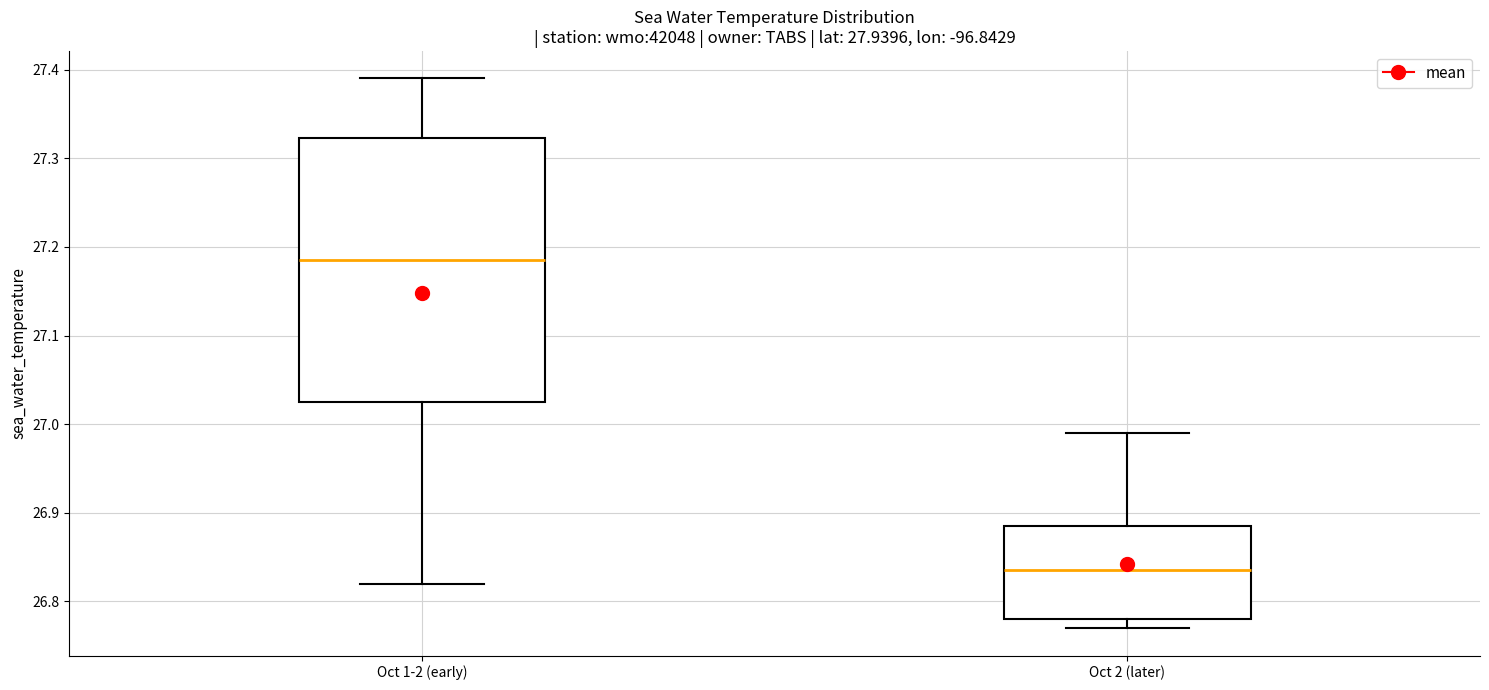

Where does the upper whisker of the box for Oct 2 (later) end on the y-axis? The values are not printed on the chart, so give them approximately, as read against the axis.

26.99